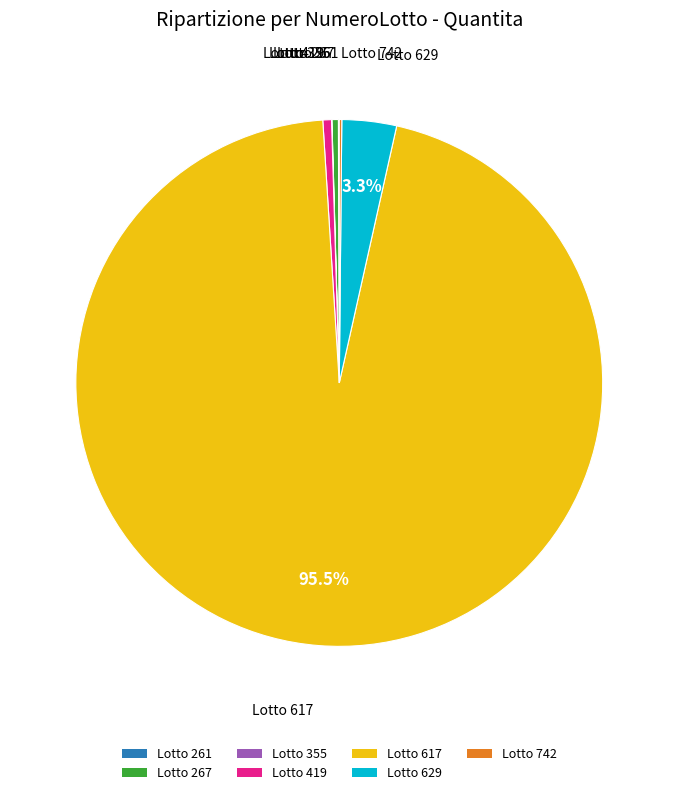

What percentage is NOT represented by Lotto 629?

96.7%